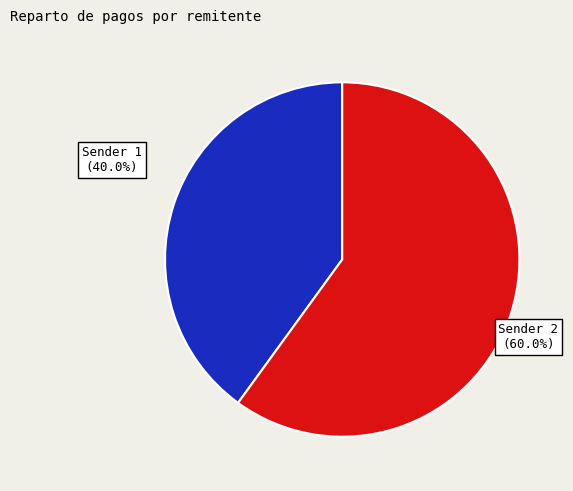

Combined, what portion of the pie is S-N5P2-3ETU-7LXK-DTU3X and S-JCY9-7HDG-5S4V-DZ79Q?

100.0%